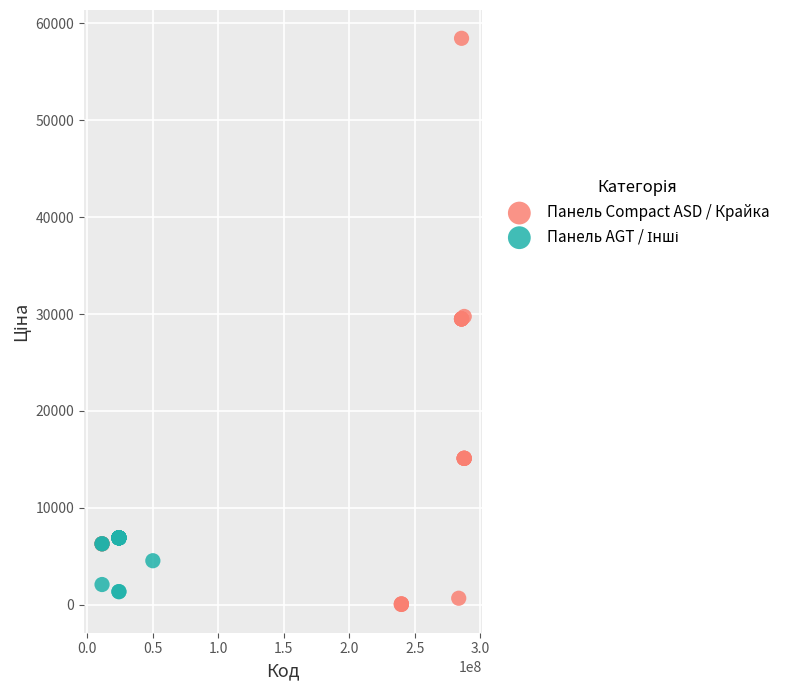

Which series has the widest spread of Y values?

Панель Compact ASD / Крайка